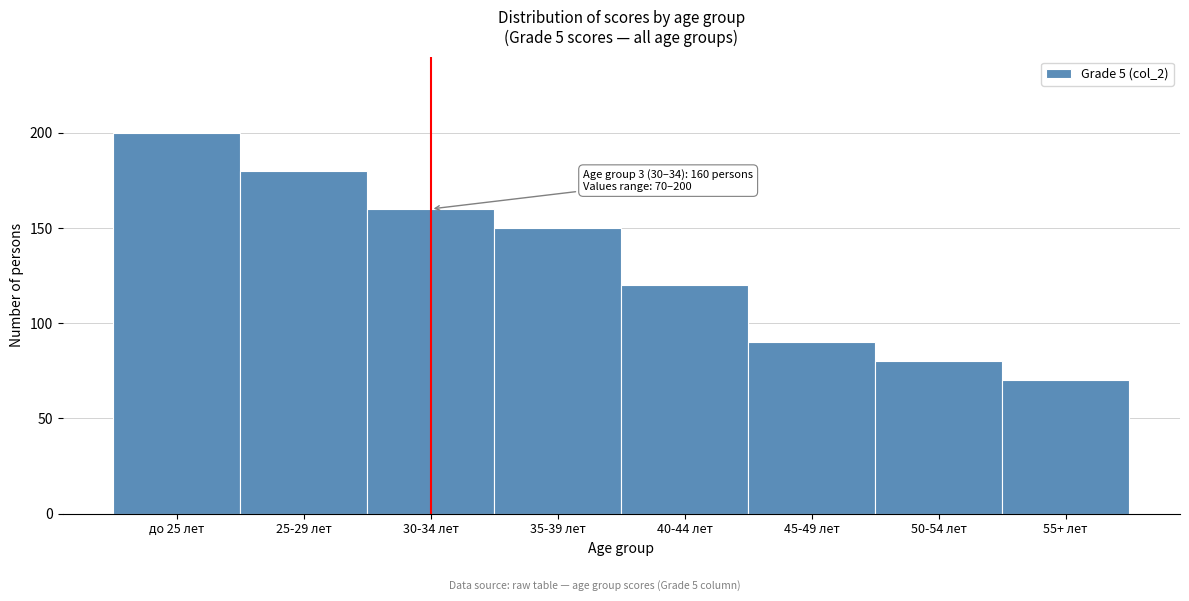

Reading right to left, extract all data points from this chart.

70	80	90	120	150	160	180	200